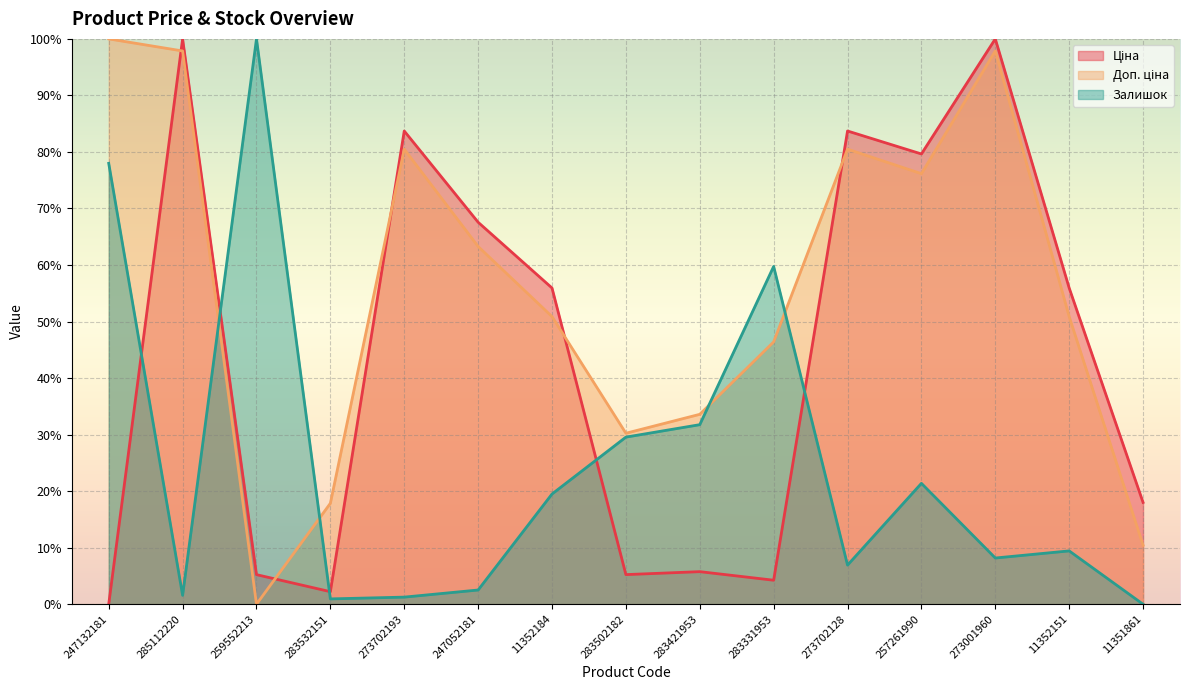

How many times do Ціна and Залишок cross each other?

5